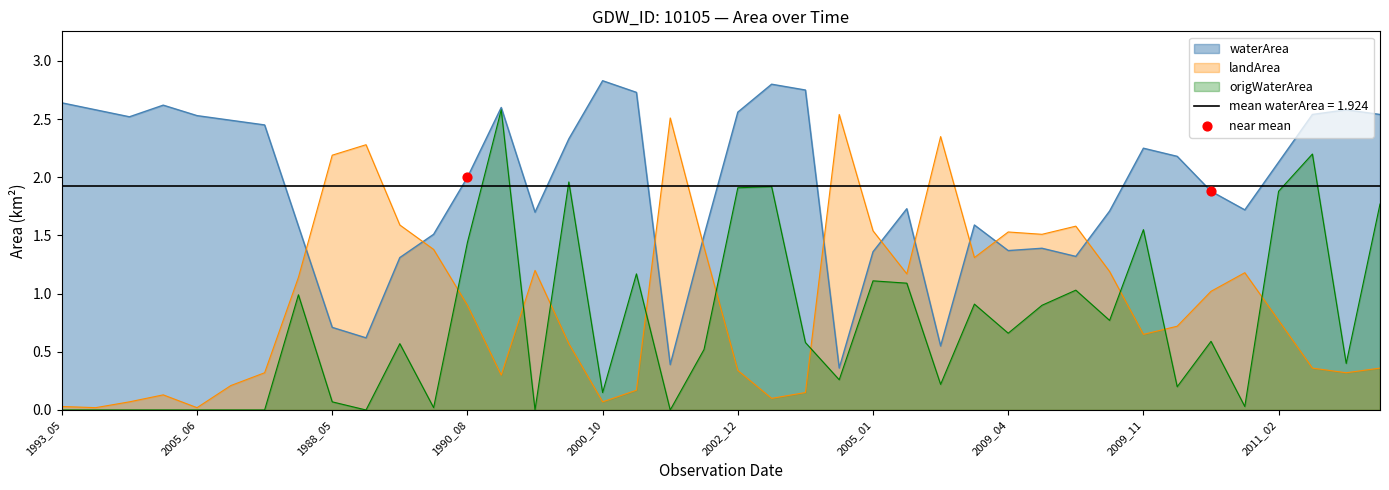

Which series ends up on top after the final intersection of waterArea and landArea?

waterArea